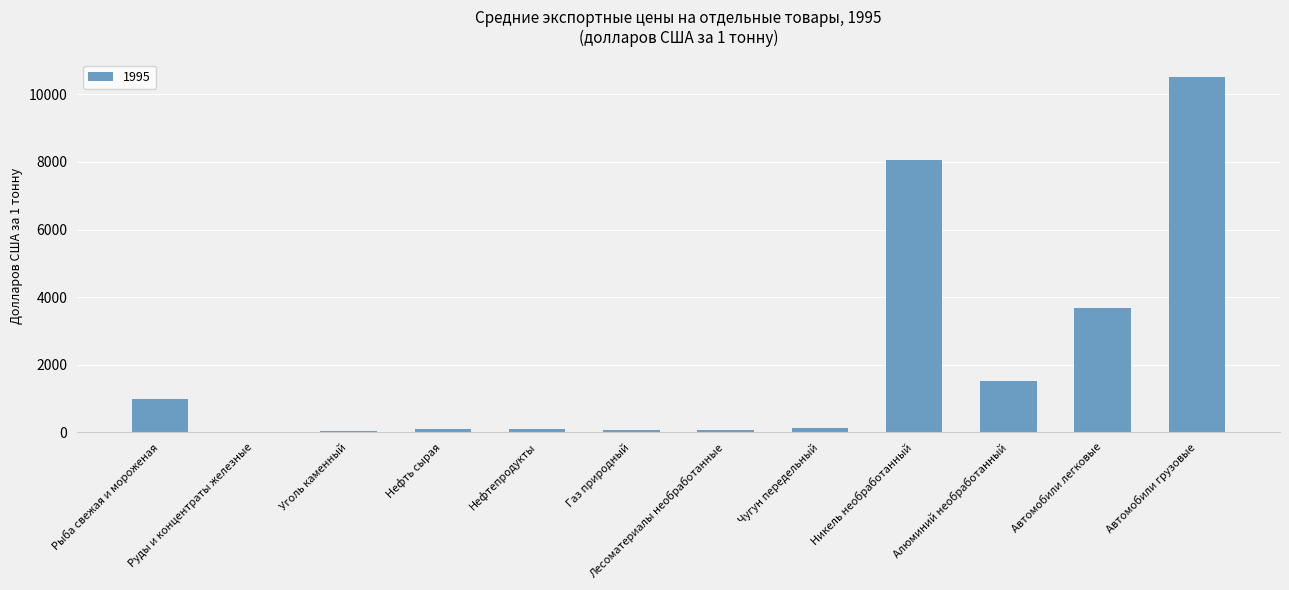

Which category has the highest value across all series?

Автомобили грузовые